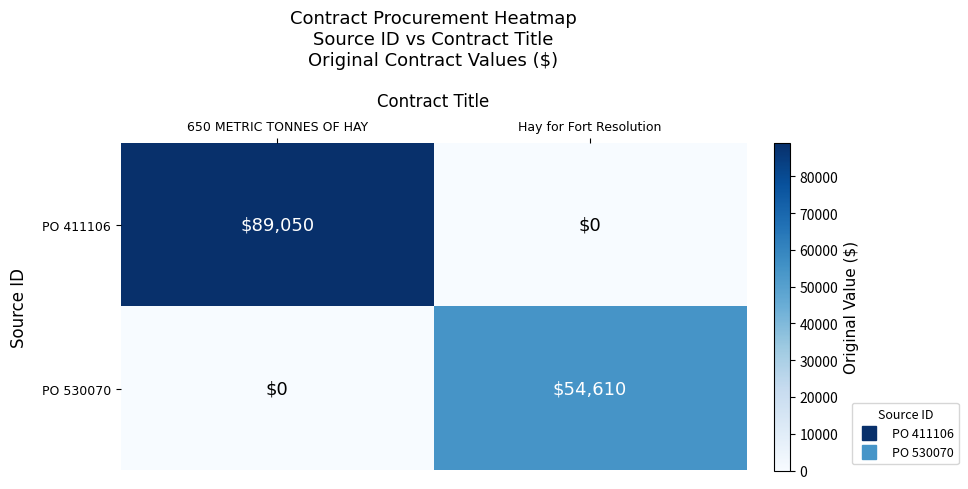

What is the maximum value shown in the chart?

89050